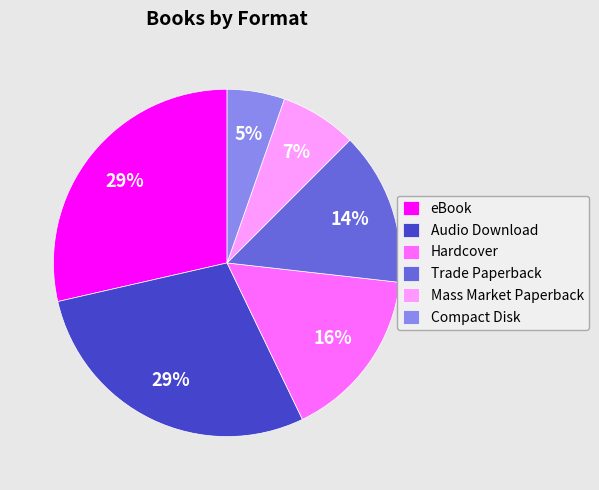

What percentage is the Audio Download slice, to the nearest percent?

29%